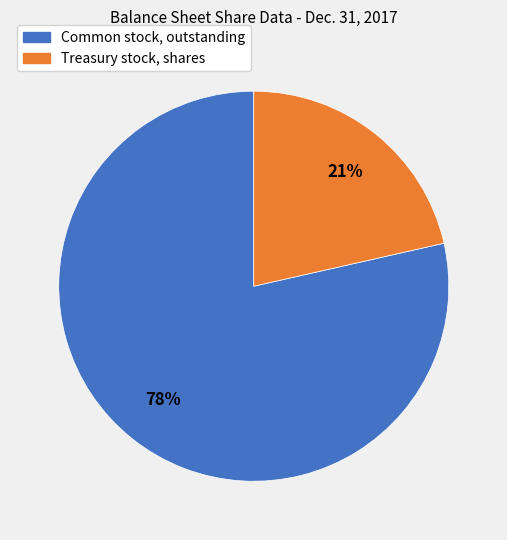

Rank the categories by value from lowest to highest.

Treasury stock, shares, Common stock, outstanding